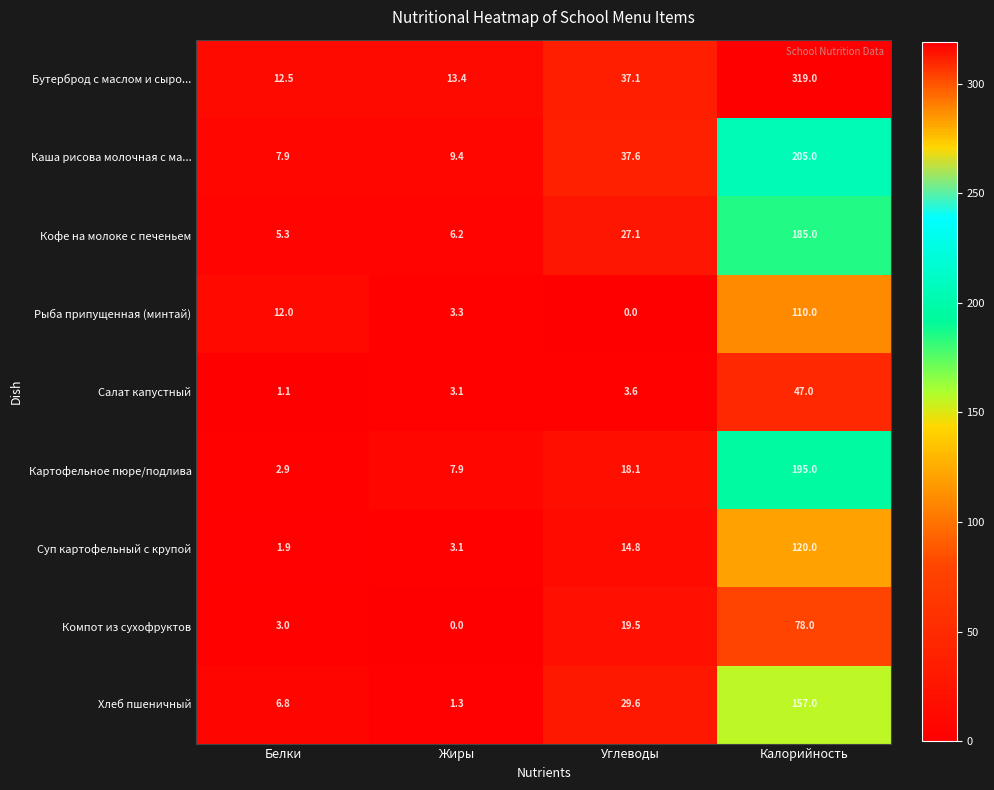

What is the difference between the Кофе на молоке с печеньем values at Белки and Углеводы?

21.8